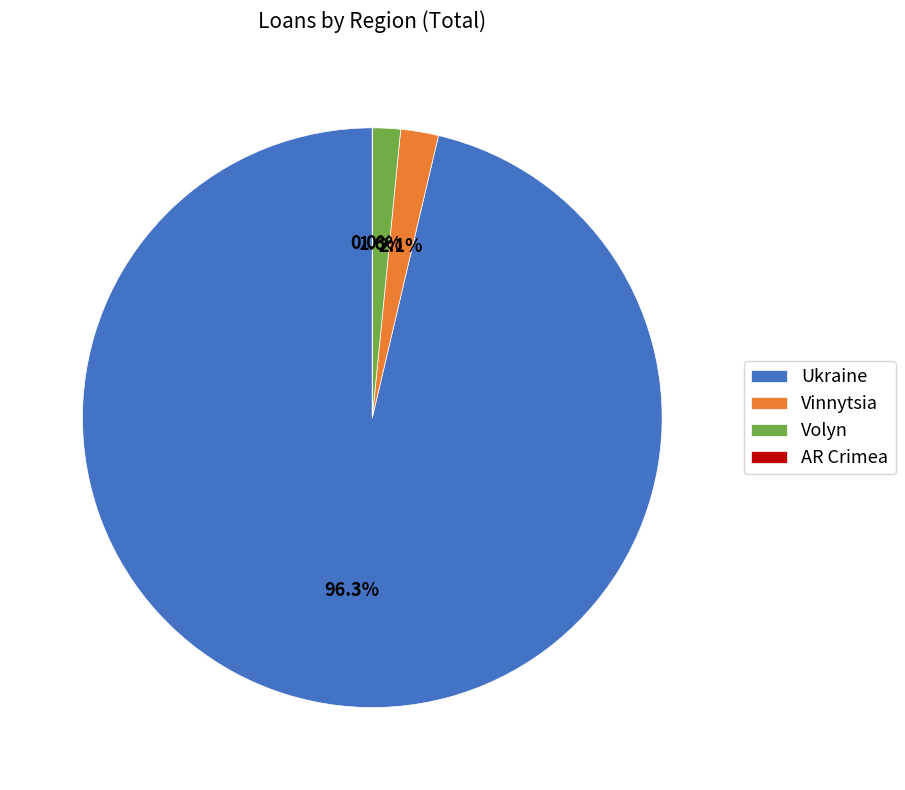

What is the largest slice in the pie chart?

Ukraine